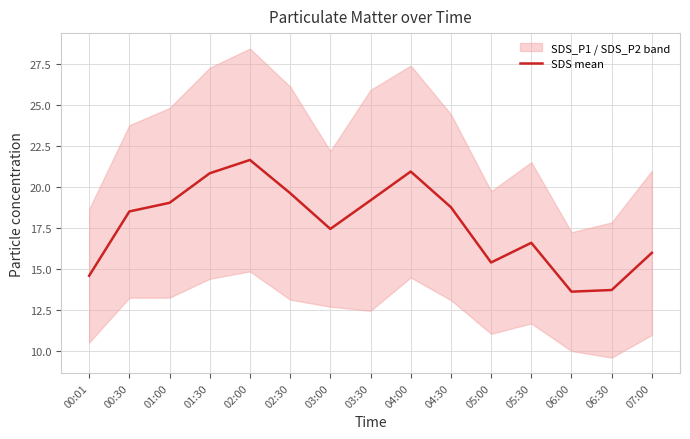

True or false: the data shows 8.2 at 06:00.

False